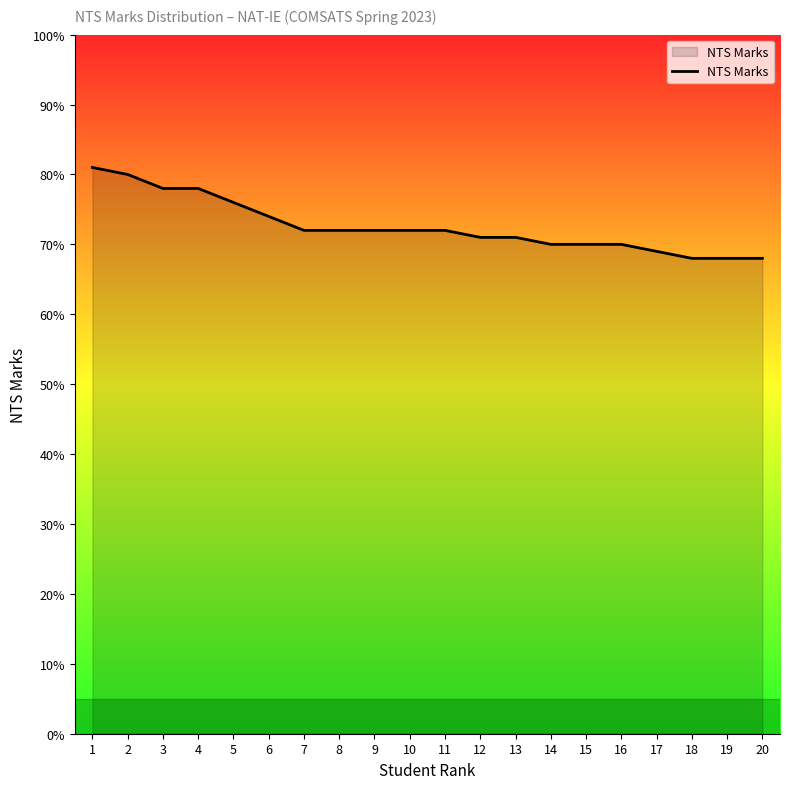

What is the change in value from 9 to 13?

-1